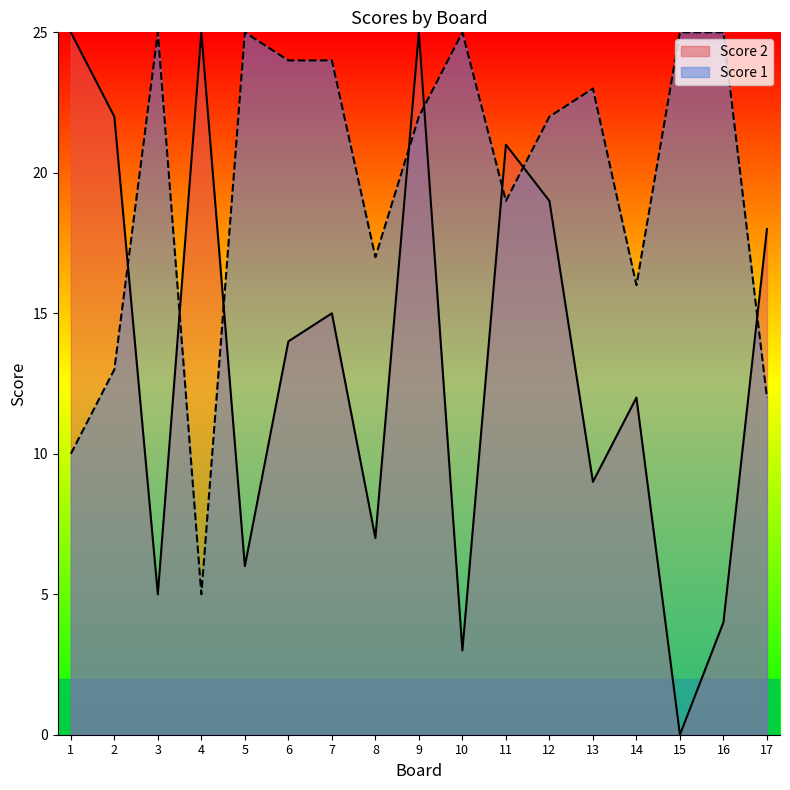

At which label does Score 2 reach its peak?

1